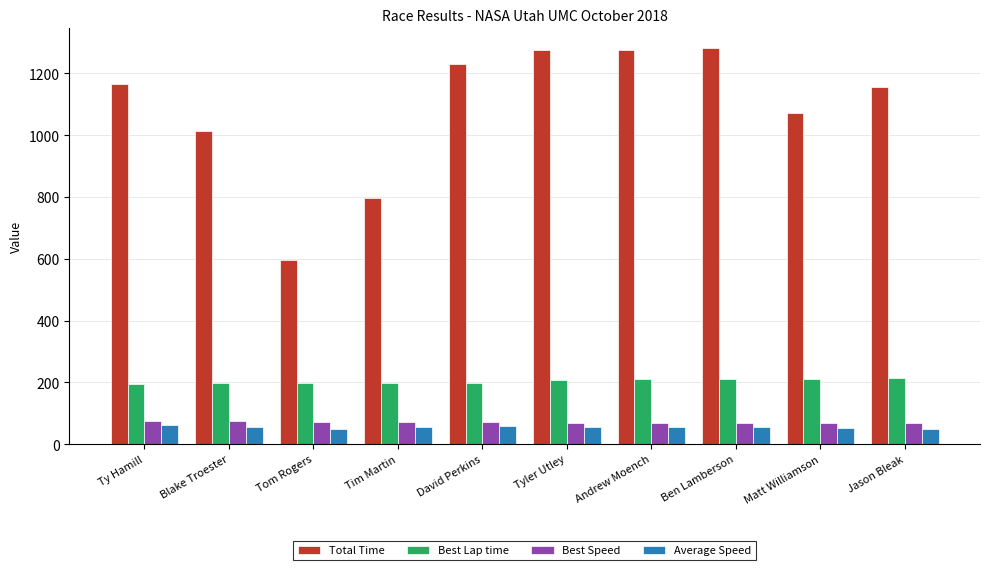

What is the value of the Total Time bar at the 1st from the left?

1164.1